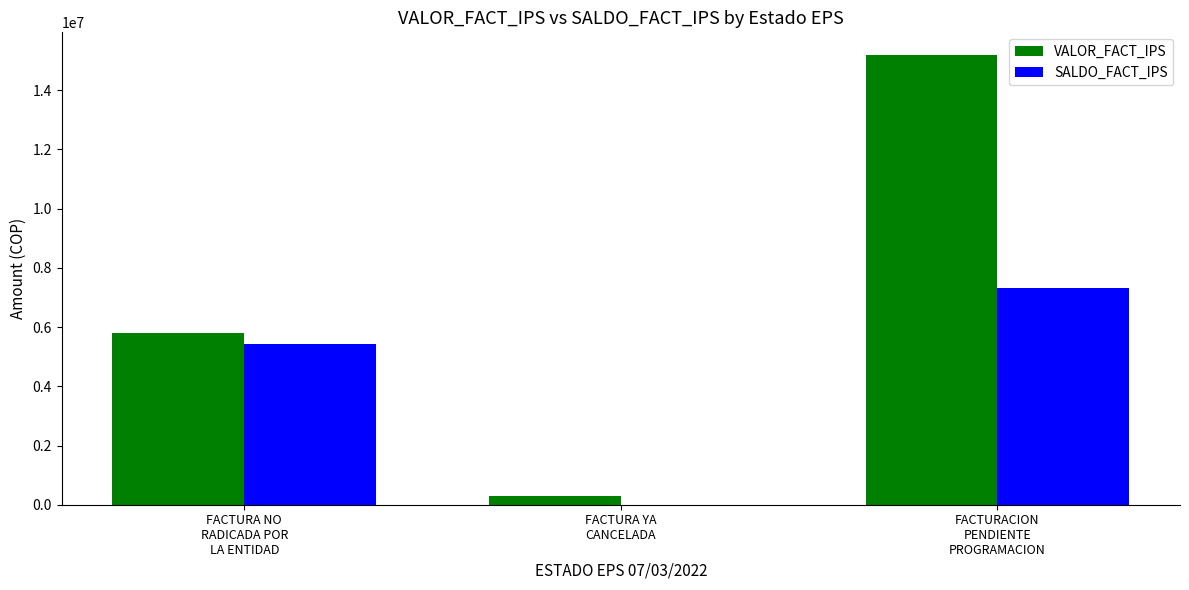

What is the total value across all series at FACTURA YA
CANCELADA?

280000